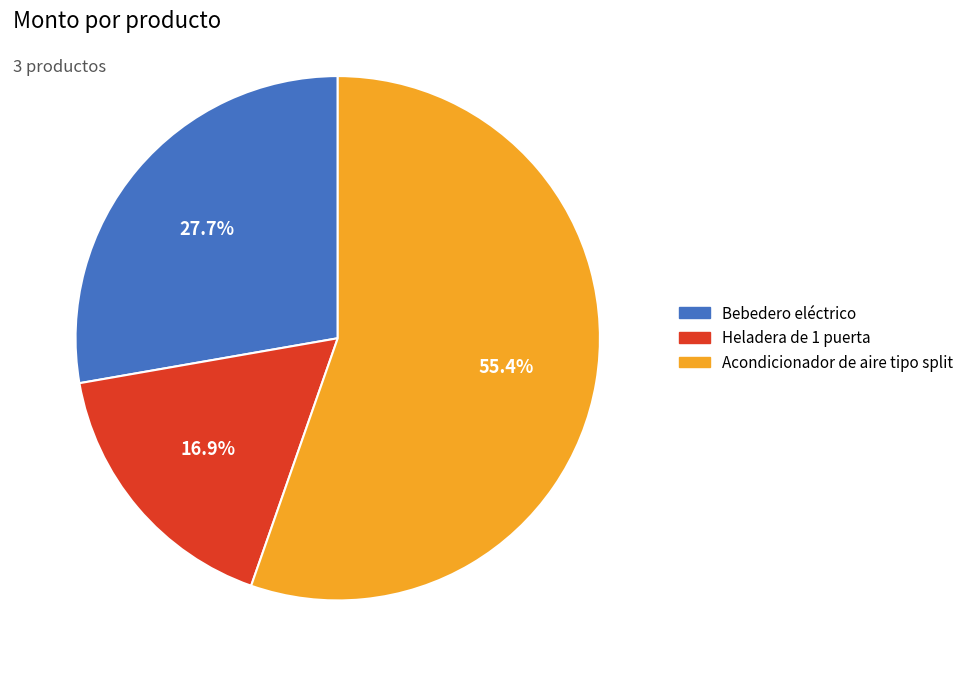

To the nearest percent, what portion does Heladera de 1 puerta represent?

17%